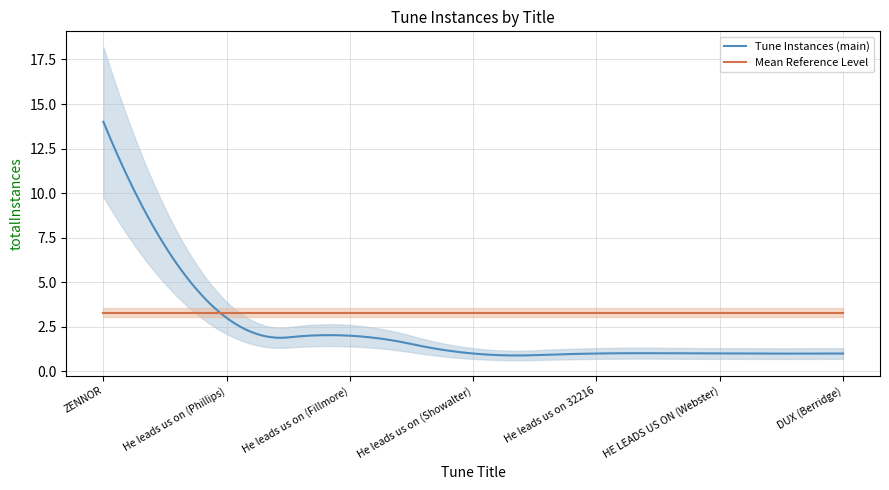

What is the average value?

3